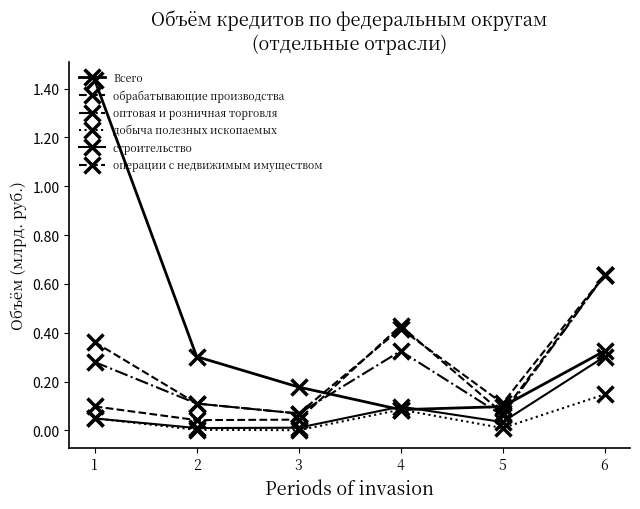

Reading left to right, extract all data points from this chart.

Всего: 1=1.4	2=0.3	3=0.2	4=0.1	5=0.1	6=0.3
обрабатывающие производства: 1=0.1	2=0.0	3=0.0	4=0.4	5=0.1	6=0.6
оптовая и розничная торговля: 1=0.3	2=0.1	3=0.1	4=0.3	5=0.1	6=0.6
добыча полезных ископаемых: 1=0.0	2=0.0	3=0.0	4=0.1	5=0.0	6=0.1
строительство: 1=0.0	2=0.0	3=0.0	4=0.1	5=0.0	6=0.3
операции с недвижимым имуществом: 1=0.4	2=0.1	3=0.1	4=0.4	5=0.1	6=0.6